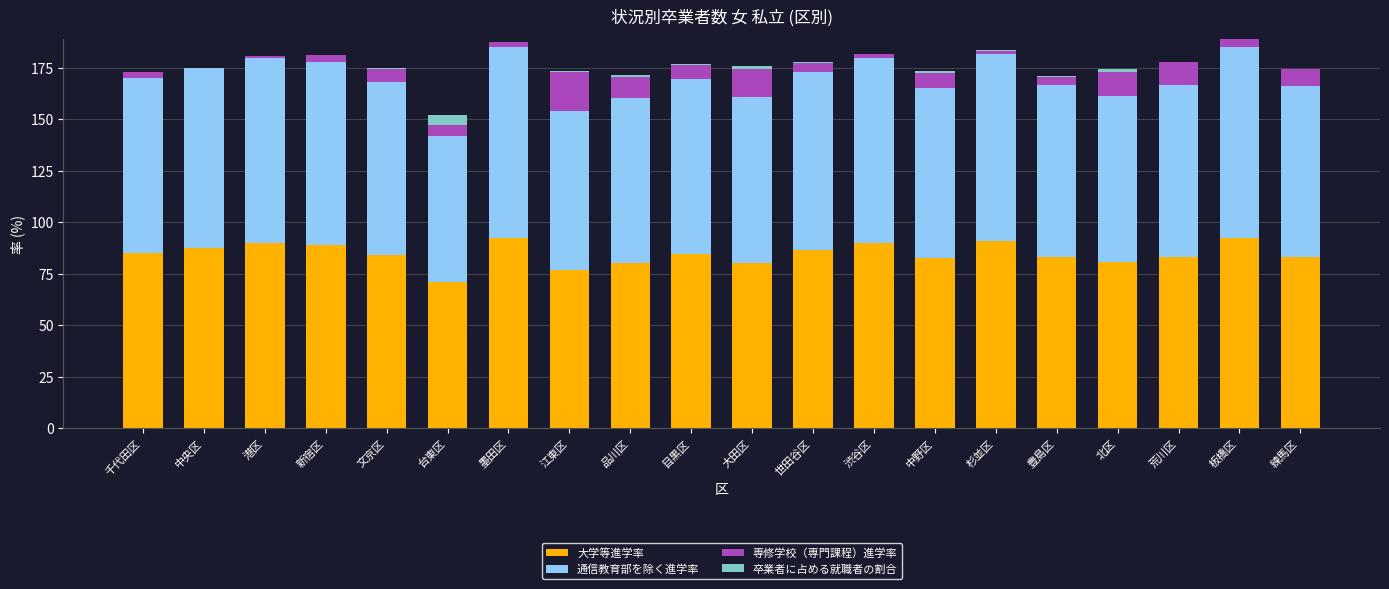

The value of 大学等進学率 at 江東区 is 77.1. True or false?

True